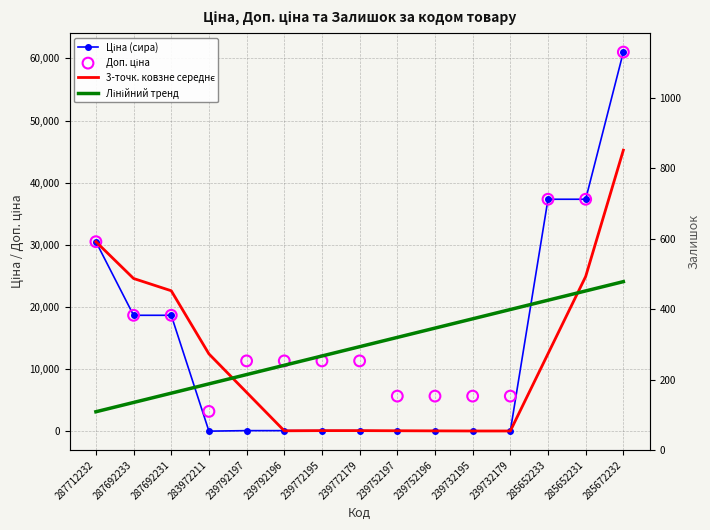

Is the value of Лінійний тренд at 285672232 greater than the value of Доп. ціна at 283972211?

Yes